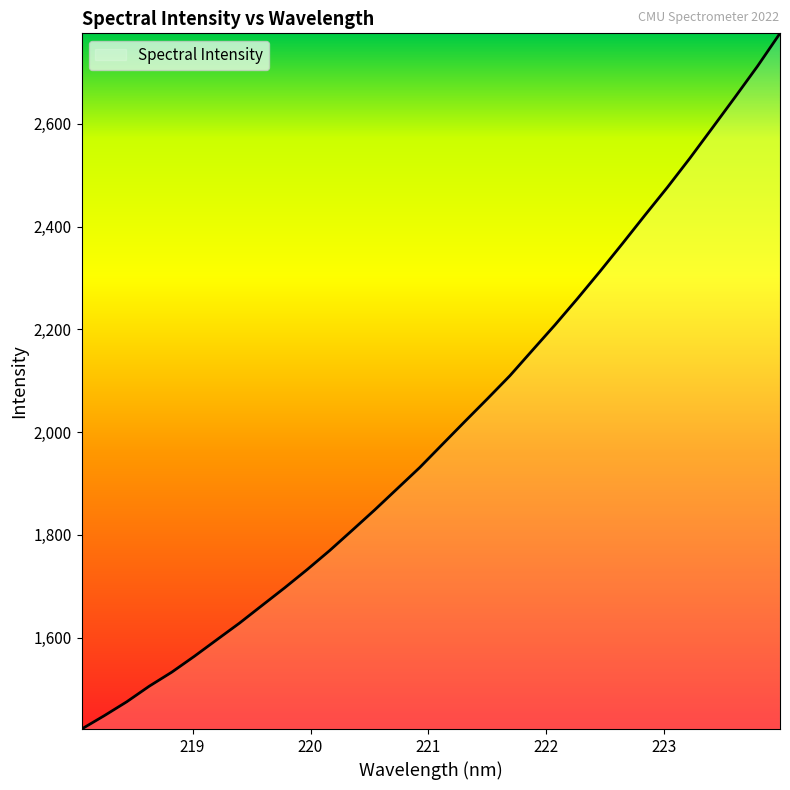

What is the greatest value displayed?

2776.3